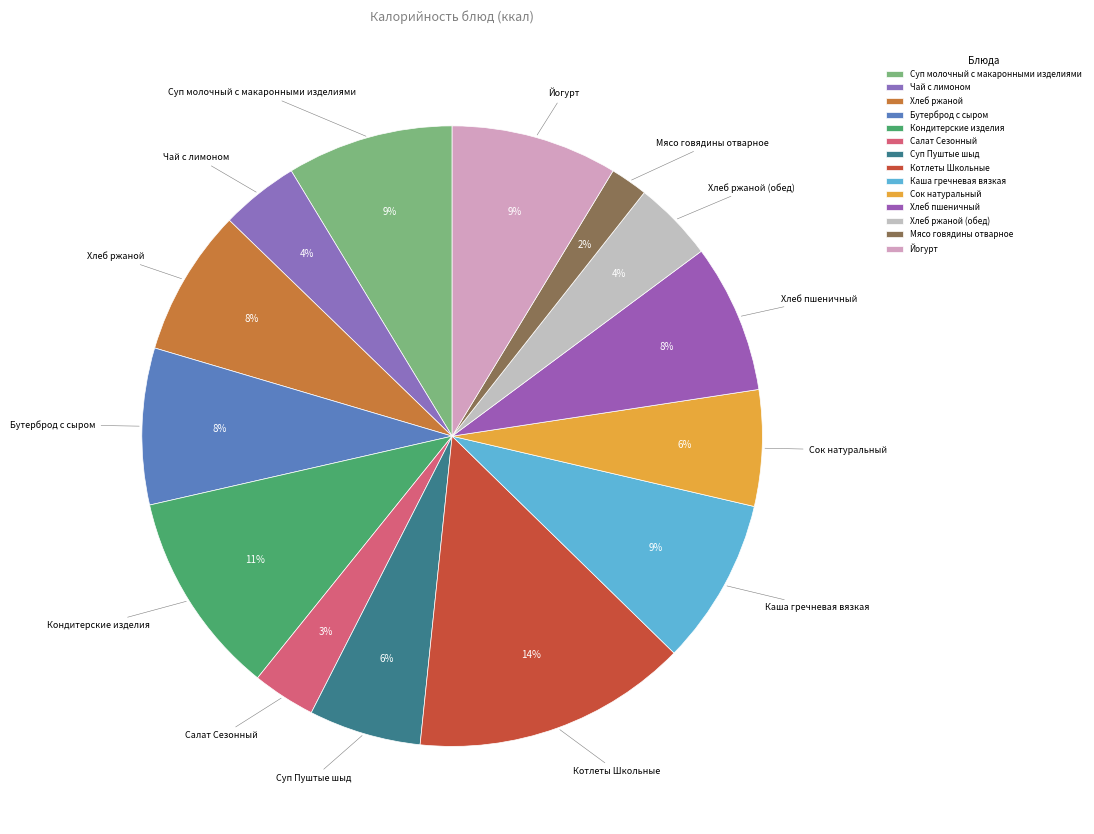

Is the sum of Бутерброд с сыром and Суп молочный с макаронными изделиями greater than half?

No